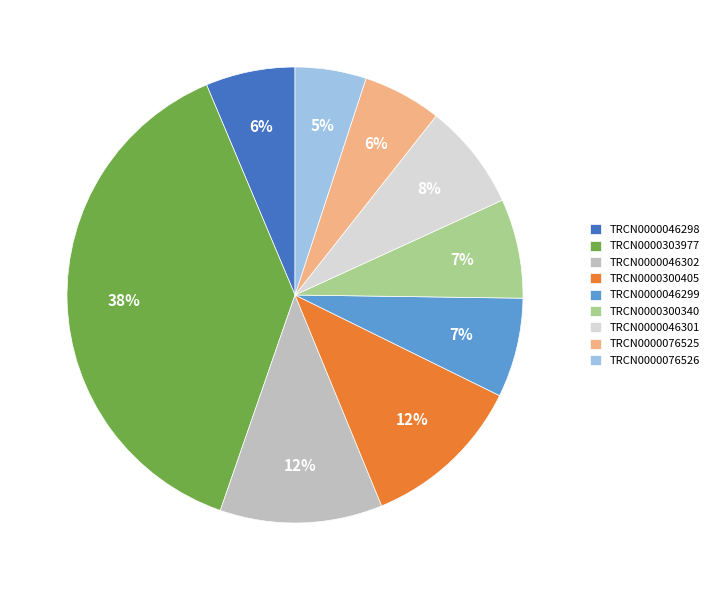

To the nearest percent, what portion does TRCN0000046298 represent?

6%